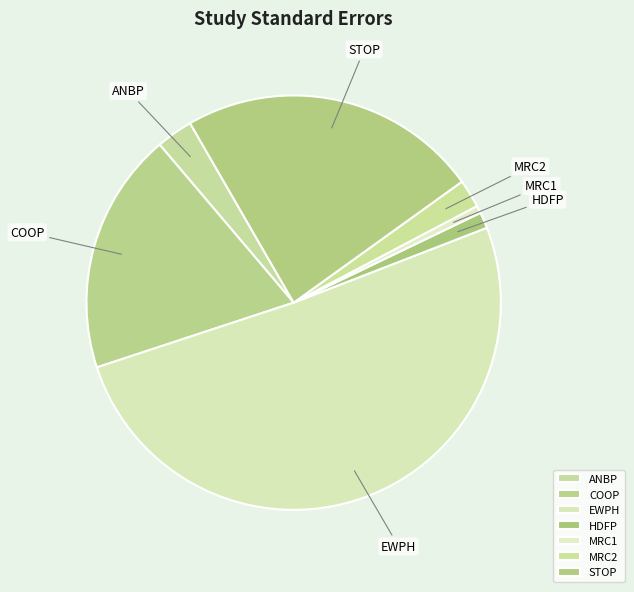

Between STOP and COOP, which is larger?

STOP